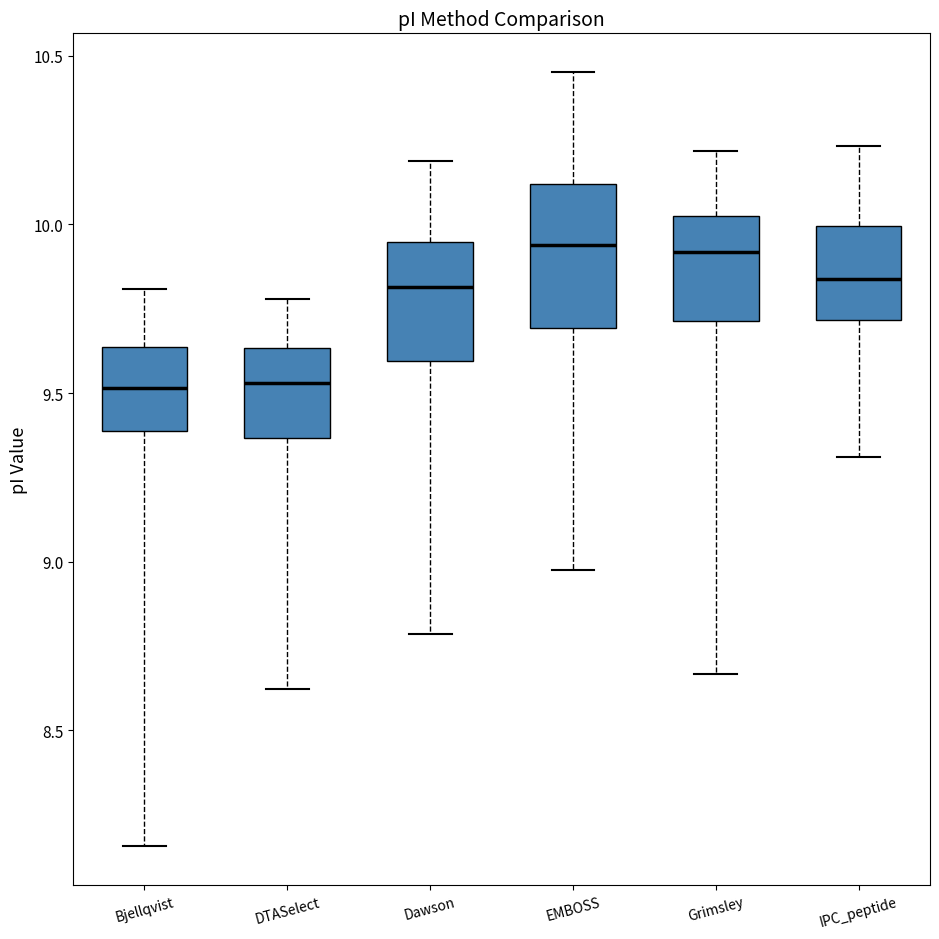

Reading left to right, transcribe this box plot: for each box, give where its median line is, the range the box spans, and where its two whiskers end, as read against the y-axis. The values are not printed on the chart, so give them approximately, as read against the axis.

Bjellqvist: median 9.50, box 9.40 to 9.65, whiskers 8.15 to 9.80
DTASelect: median 9.55, box 9.35 to 9.65, whiskers 8.60 to 9.80
Dawson: median 9.80, box 9.60 to 9.95, whiskers 8.80 to 10.20
EMBOSS: median 9.95, box 9.70 to 10.10, whiskers 9.00 to 10.45
Grimsley: median 9.90, box 9.70 to 10.05, whiskers 8.65 to 10.20
IPC_peptide: median 9.85, box 9.70 to 10.00, whiskers 9.30 to 10.25